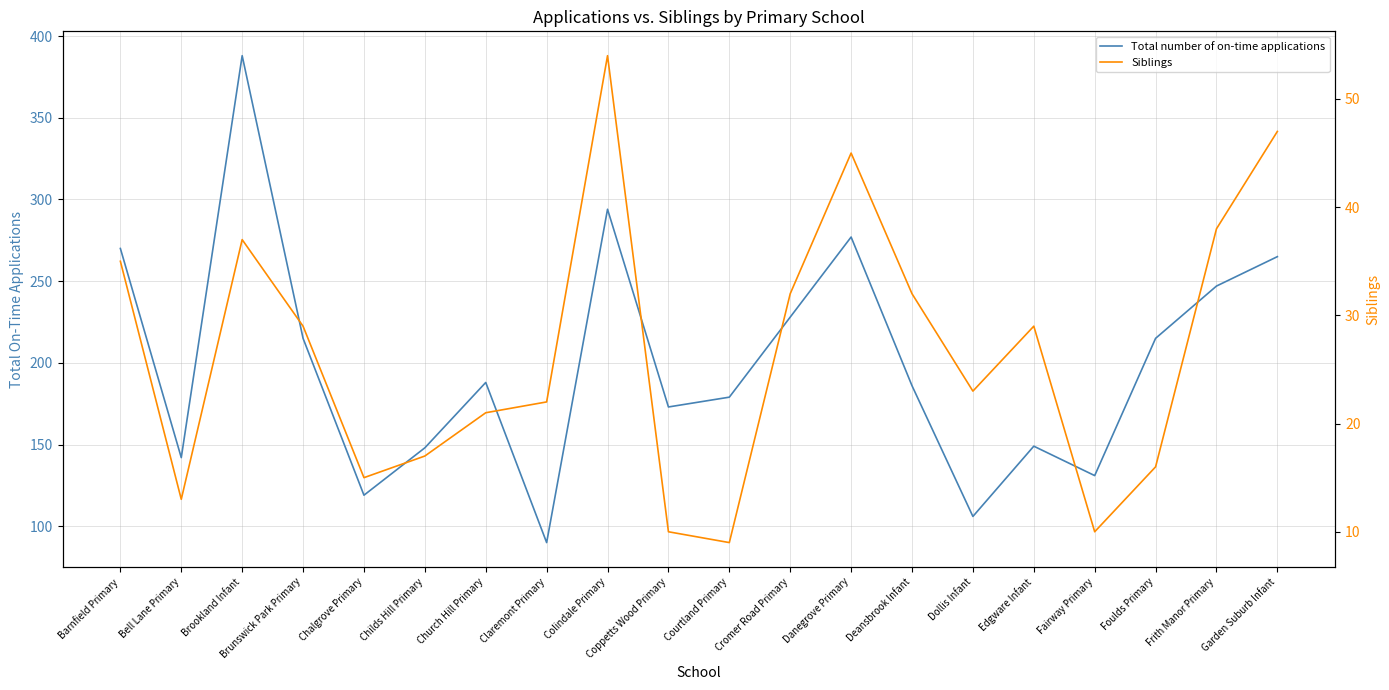

How many interior local peaks does the Siblings series have?

4